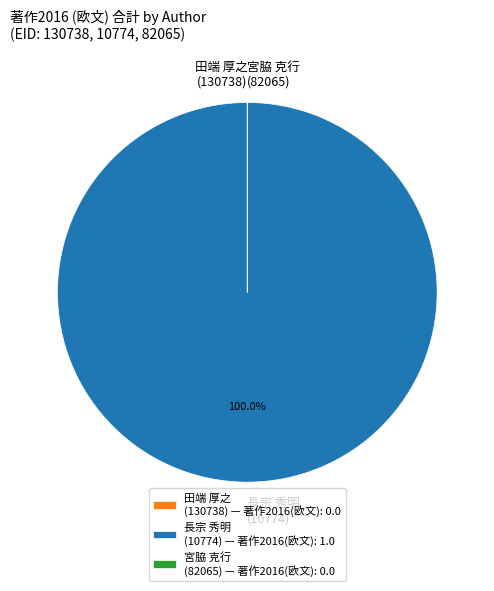

Is 長宗 秀明 (10774) the majority of the pie?

Yes